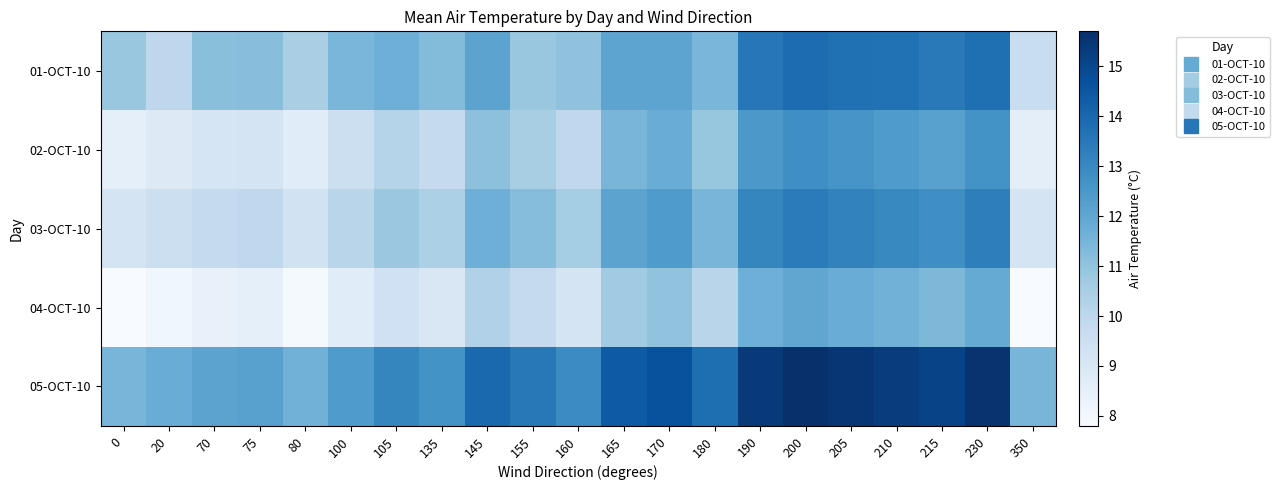

At which category does the chart reach its peak across all series?

200